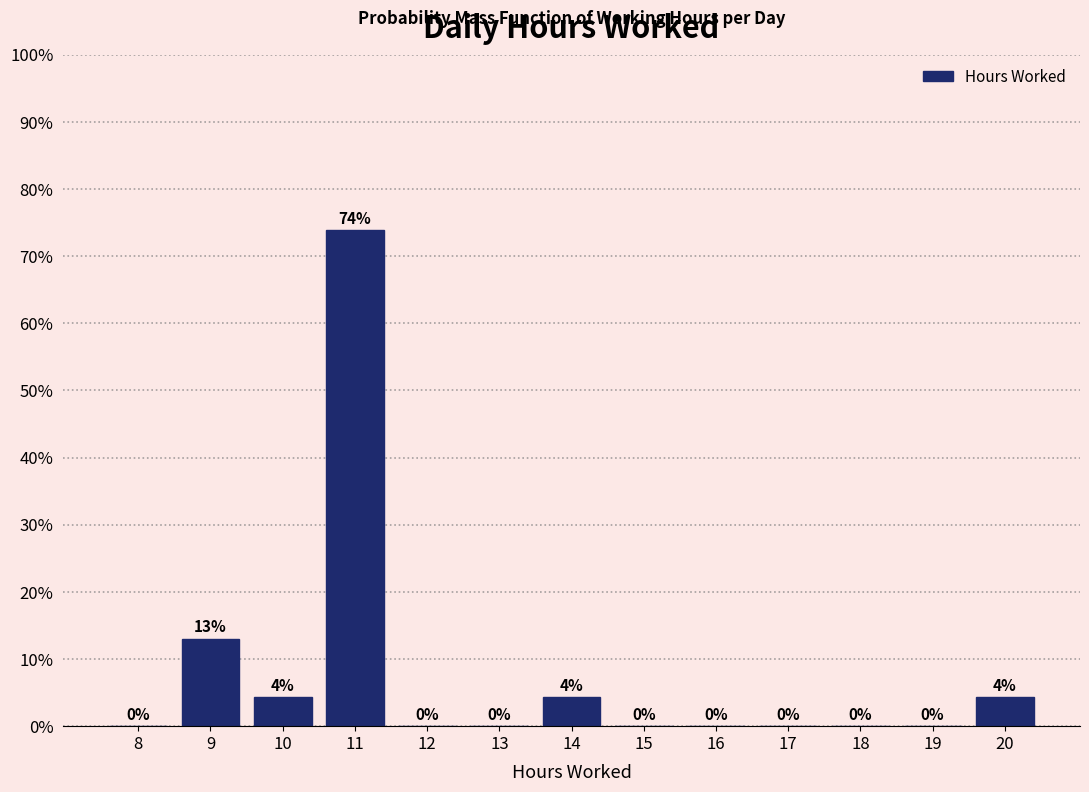

Is it true that the value at 17 is -49.6?

False